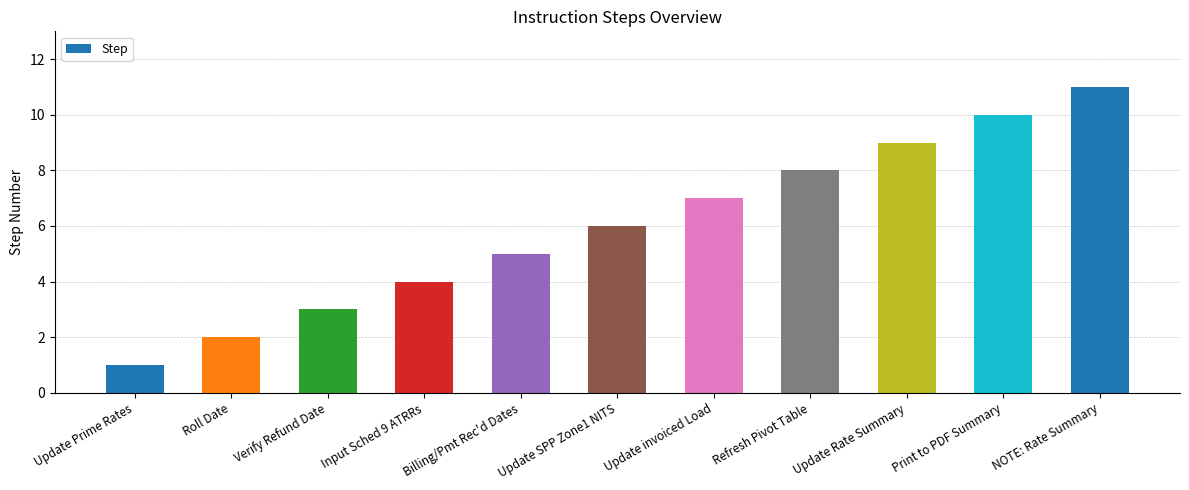

Between Update Prime Rates and NOTE: Rate Summary, which is larger?

NOTE: Rate Summary